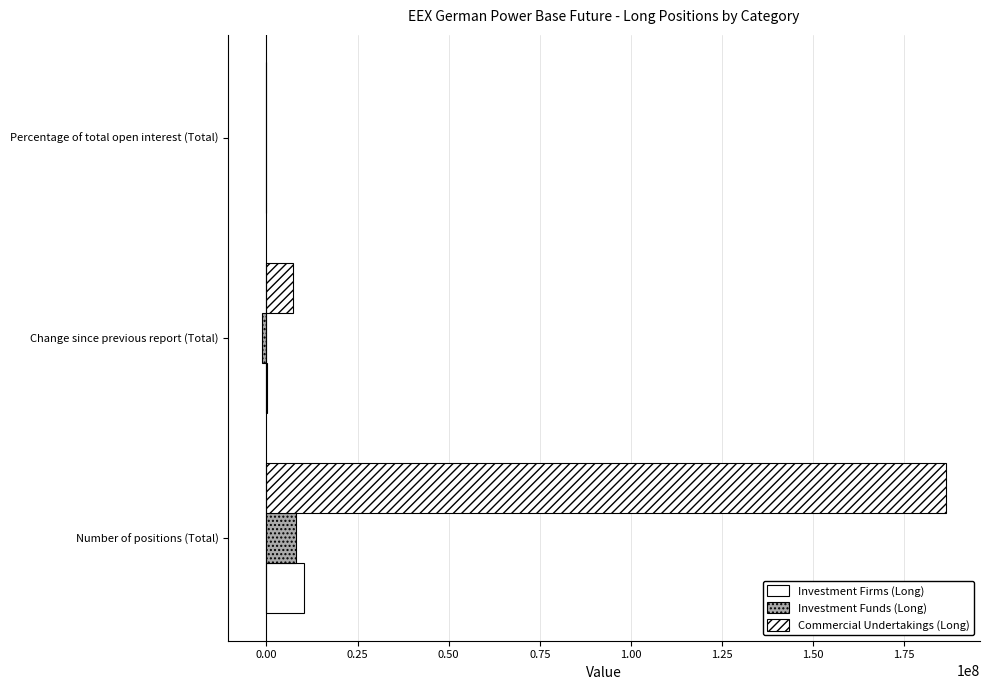

How many series are shown in this chart?

3